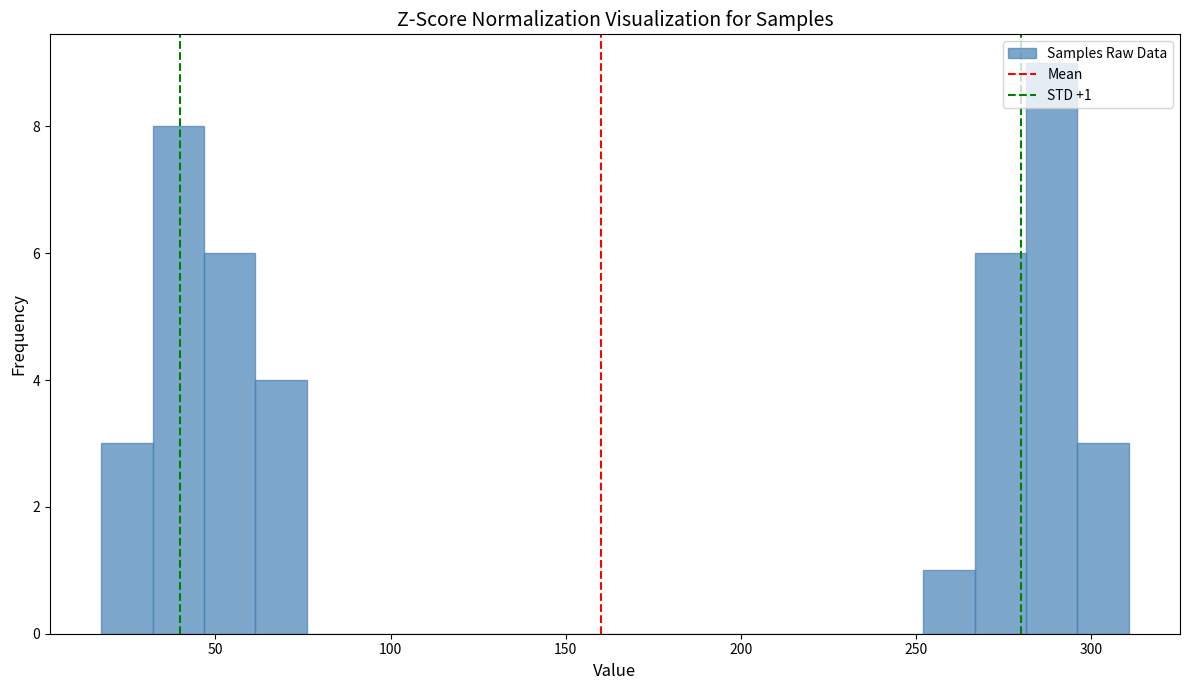

Around what value on the x-axis is the tallest bar? Give the approximate position of its centre, as read against the axis.

290